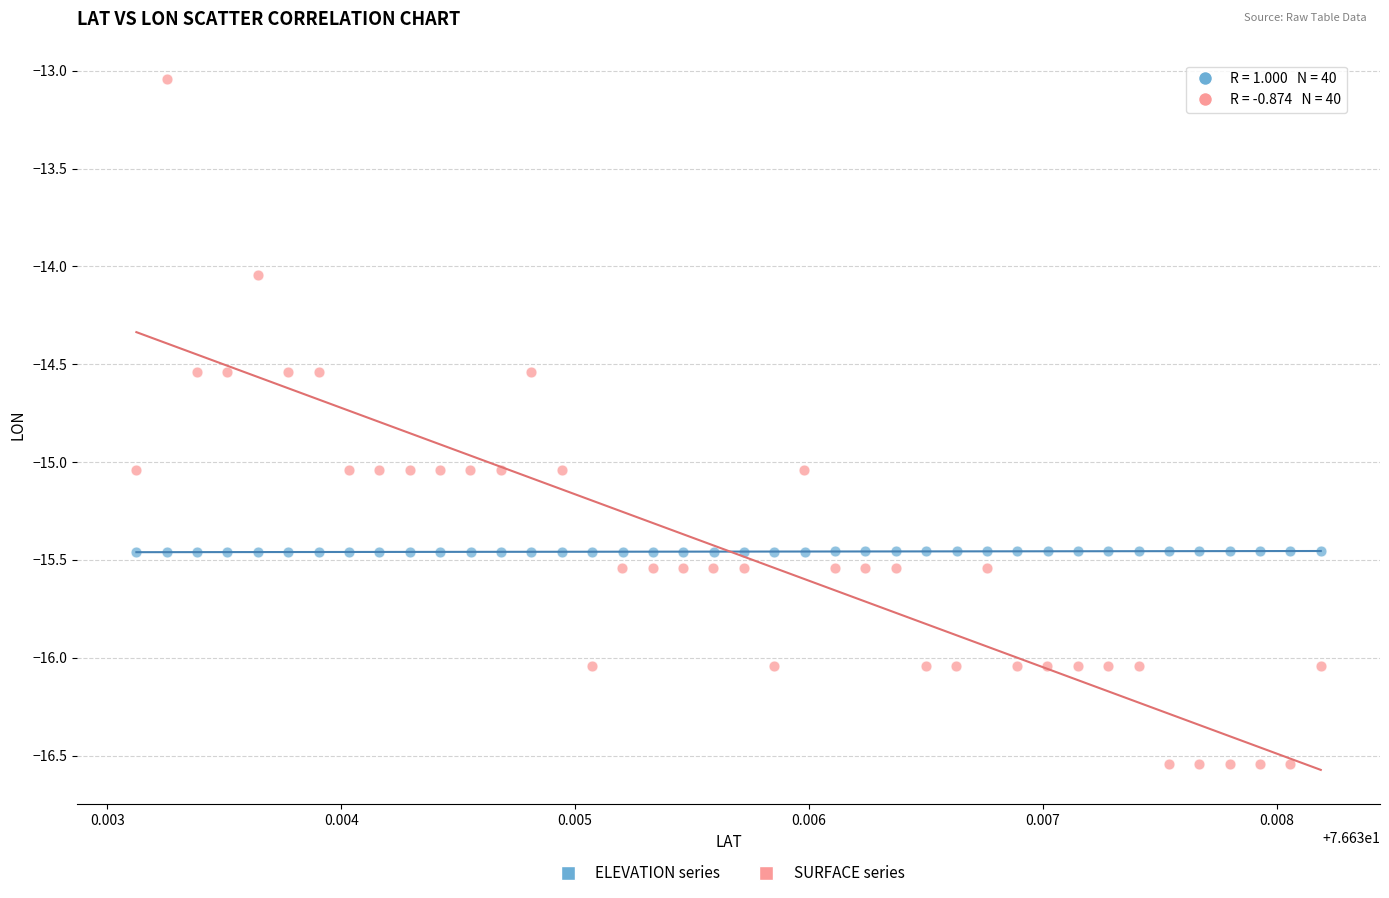

Which series reaches the maximum Y coordinate?

SURFACE series